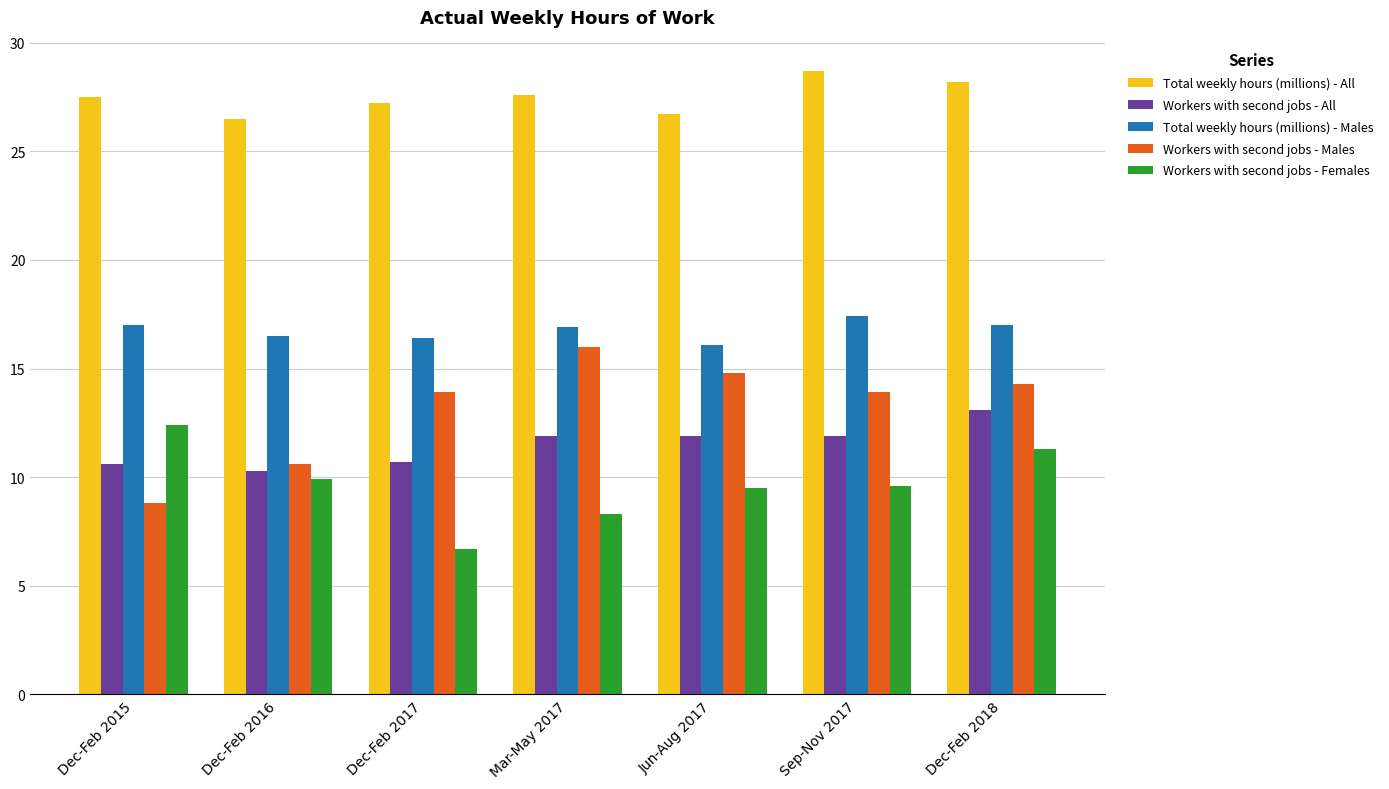

Rank the series at Dec-Feb 2017 from highest to lowest value.

Total weekly hours (millions) - All, Total weekly hours (millions) - Males, Workers with second jobs - Males, Workers with second jobs - All, Workers with second jobs - Females